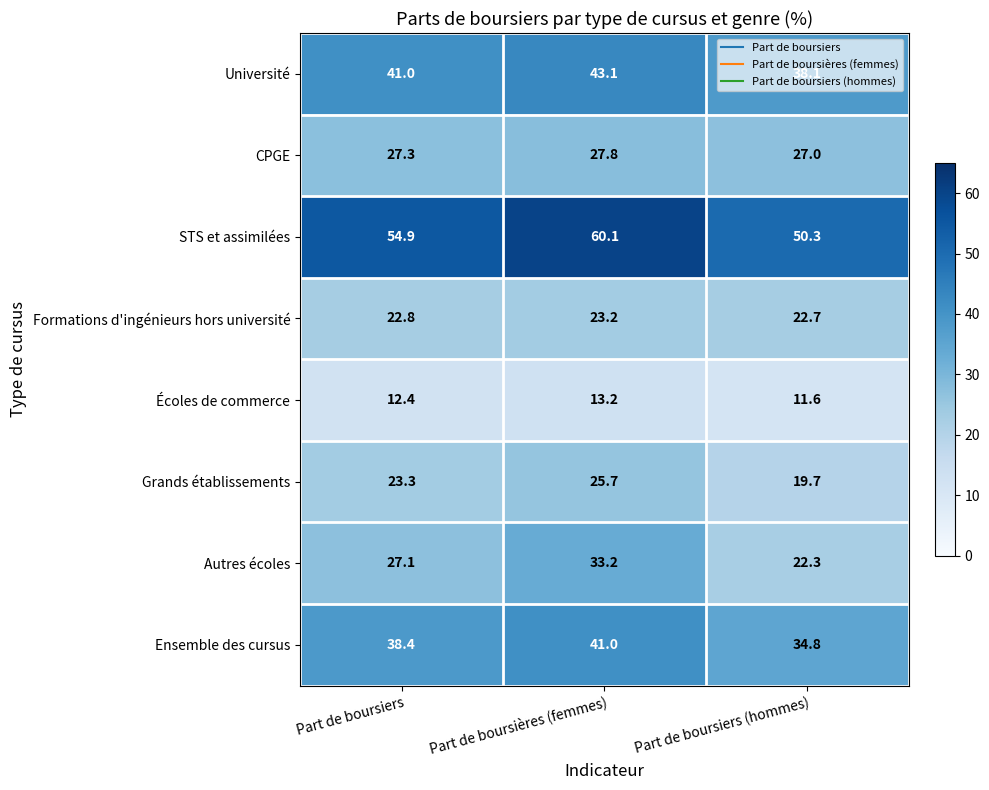

True or false: Université has a value of 41.0 at Part de boursiers.

True